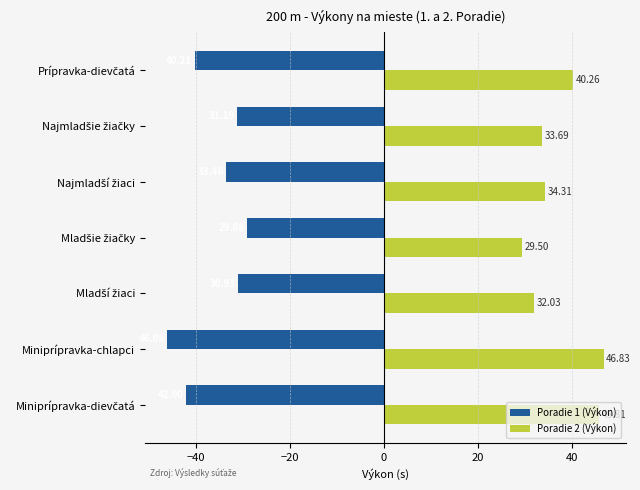

Which series has the largest total across all categories?

Poradie 2 (Výkon)